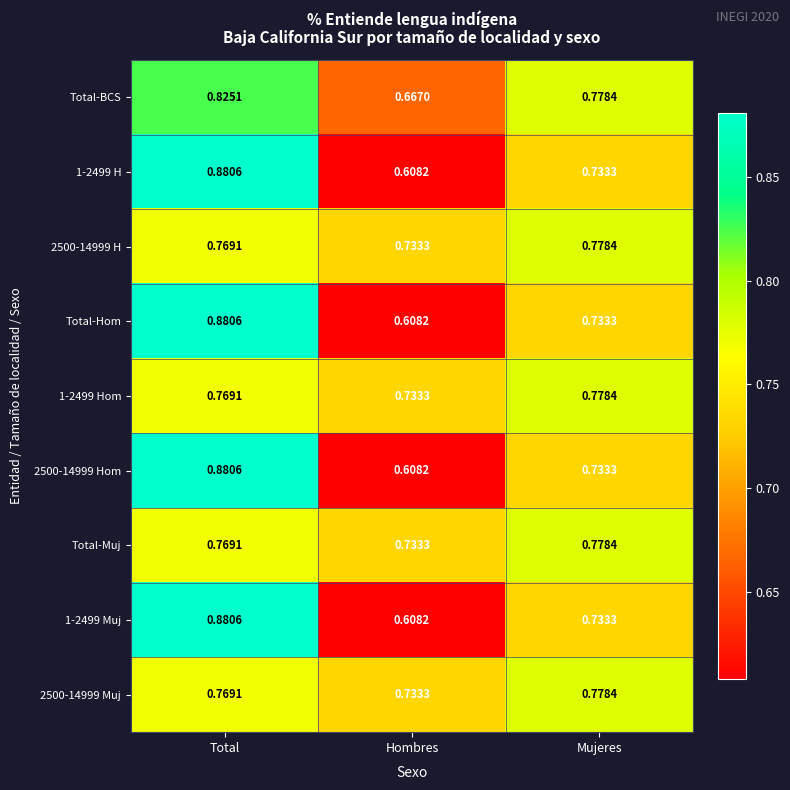

At which label does Total-Hom reach its peak?

Total